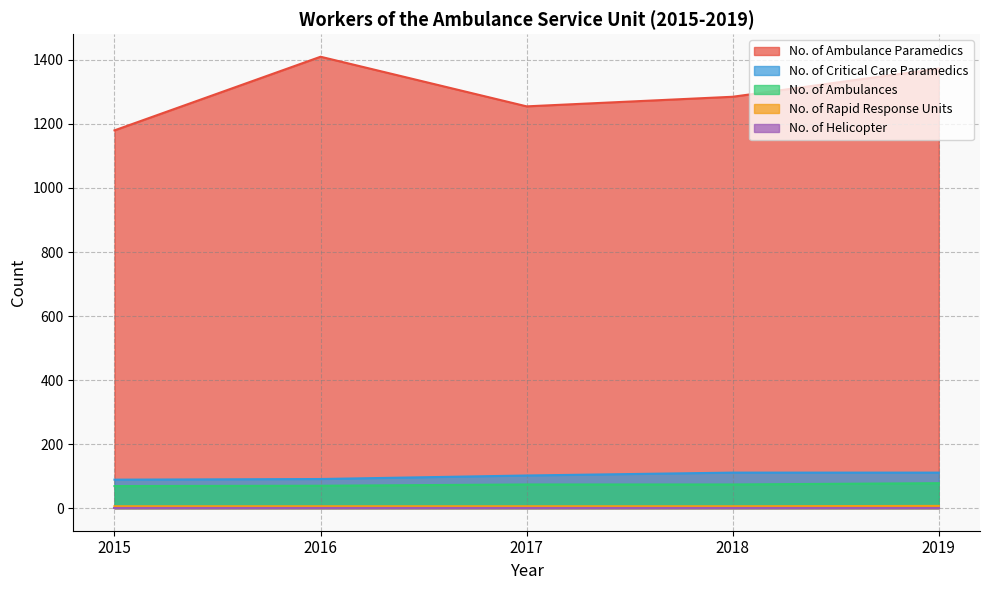

True or false: No. of Ambulances and No. of Rapid Response Units cross at least once.

False